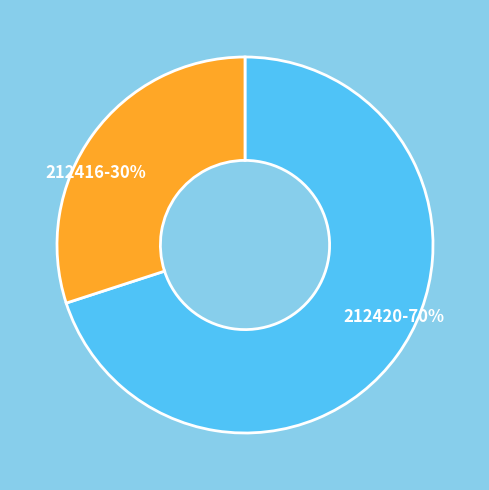

How many slices are in this pie chart?

2